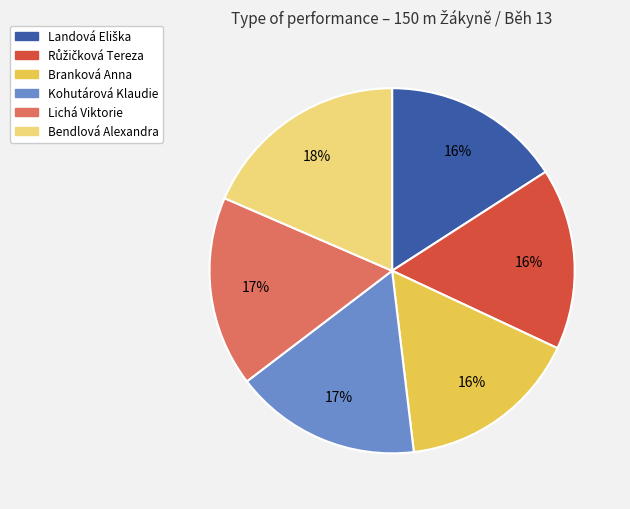

To the nearest percent, what percentage of the pie is Branková Anna?

16%